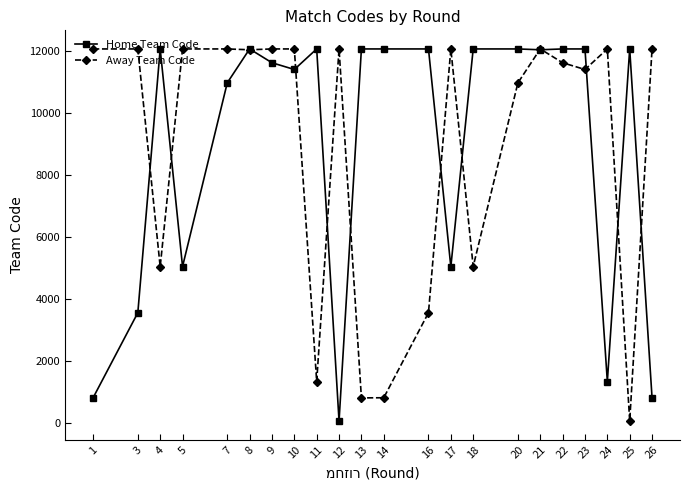

At which label does Home Team Code reach its minimum?

12